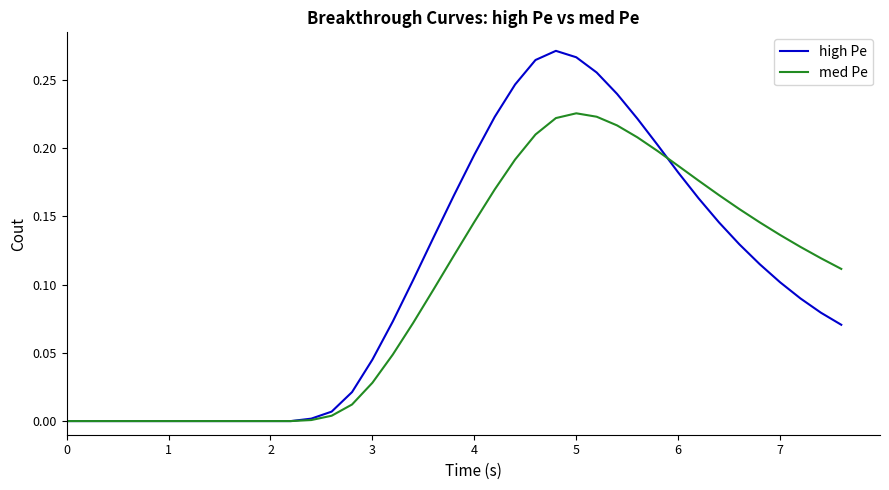

Does the chart have visible grid lines?

No